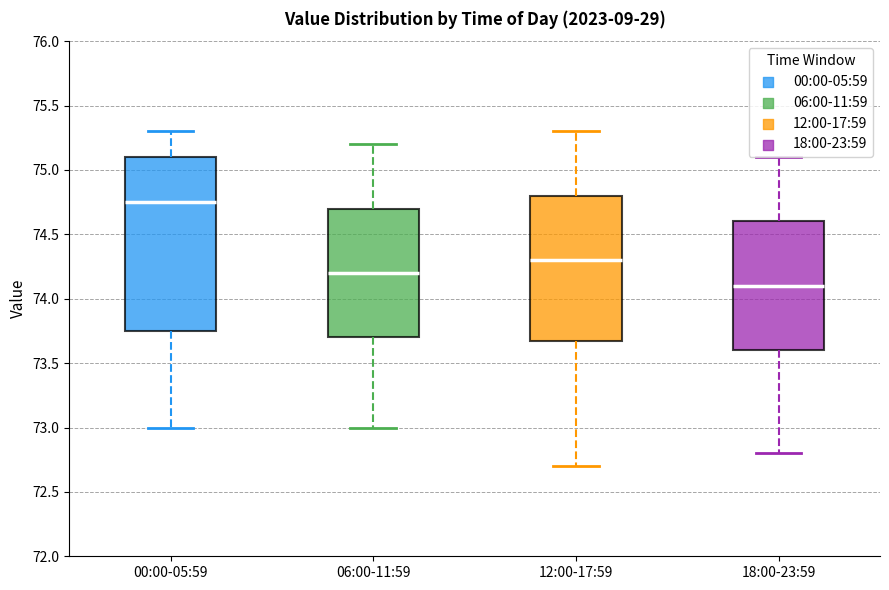

Where does the upper whisker of the box for 18:00-23:59 end on the y-axis? The values are not printed on the chart, so give them approximately, as read against the axis.

75.10